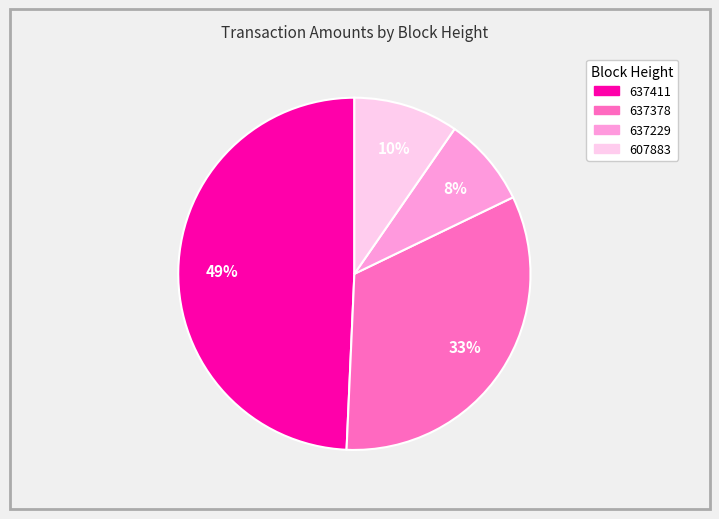

What is the largest slice in the pie chart?

637411